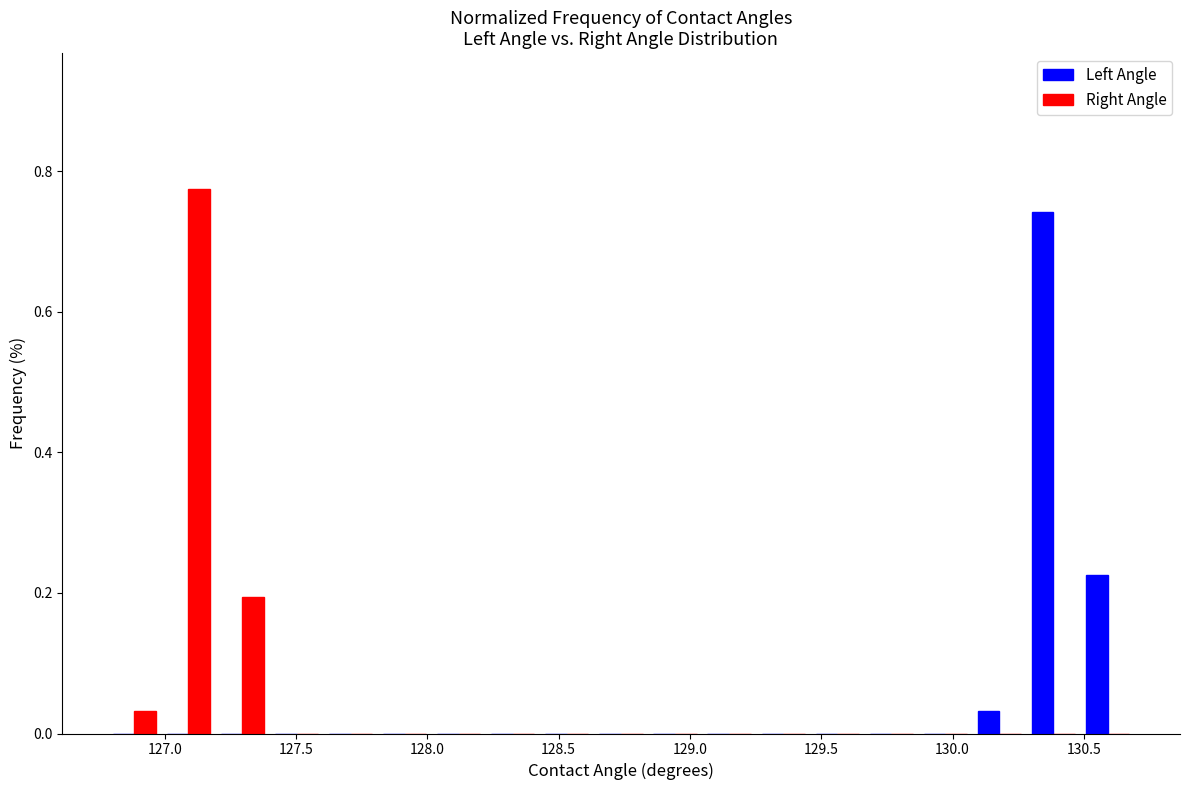

Reading left to right, transcribe this chart: for each range on the x-axis, give the height of each series' bar. Neither the bar edges nor the heights are printed on the chart, so give them approximately, as read against the axes.

126.80 to 127.00: Left Angle=0	Right Angle=0.04
127.00 to 127.20: Left Angle=0	Right Angle=0.78
127.20 to 127.40: Left Angle=0	Right Angle=0.20
127.40 to 127.60: Left Angle=0	Right Angle=0
127.60 to 127.80: Left Angle=0	Right Angle=0
127.80 to 128.00: Left Angle=0	Right Angle=0
128.00 to 128.20: Left Angle=0	Right Angle=0
128.20 to 128.45: Left Angle=0	Right Angle=0
128.45 to 128.65: Left Angle=0	Right Angle=0
128.65 to 128.85: Left Angle=0	Right Angle=0
128.85 to 129.05: Left Angle=0	Right Angle=0
129.05 to 129.25: Left Angle=0	Right Angle=0
129.25 to 129.45: Left Angle=0	Right Angle=0
129.45 to 129.65: Left Angle=0	Right Angle=0
129.65 to 129.85: Left Angle=0	Right Angle=0
129.85 to 130.10: Left Angle=0	Right Angle=0
130.10 to 130.30: Left Angle=0.04	Right Angle=0
130.30 to 130.50: Left Angle=0.74	Right Angle=0
130.50 to 130.70: Left Angle=0.22	Right Angle=0